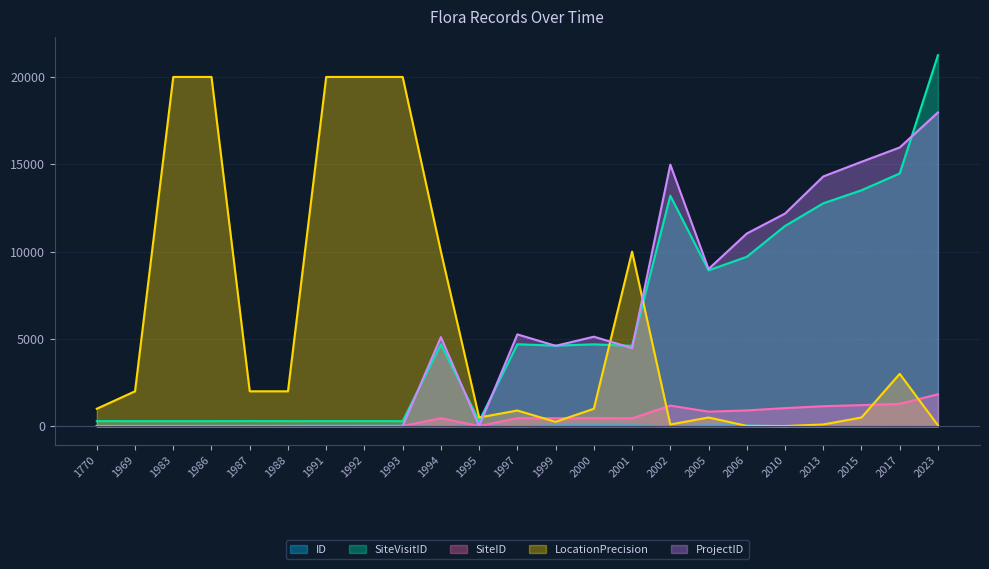

What is the value of the SiteVisitID point at the 19th from the left?

11465.5